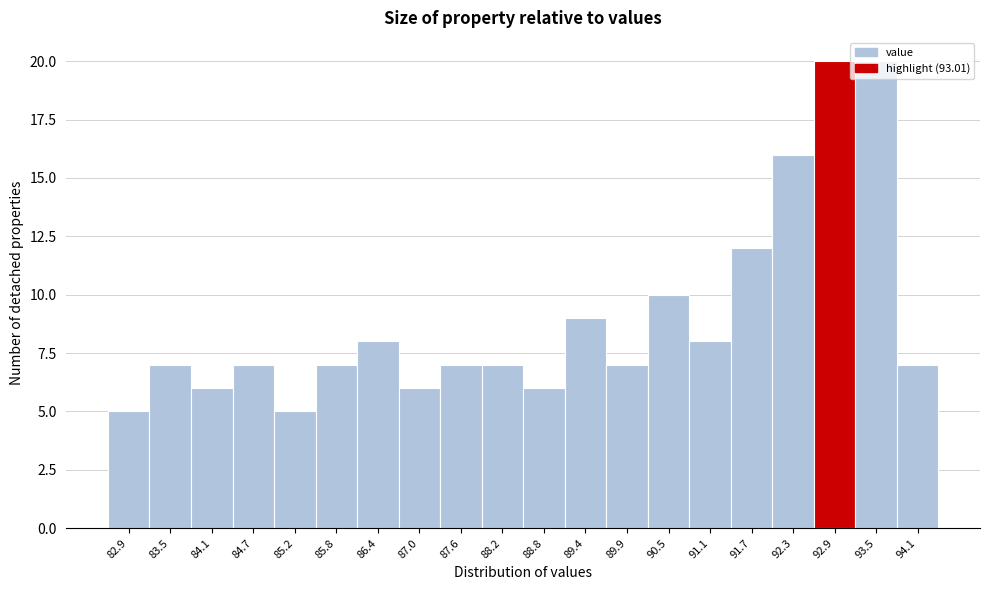

What is the height of the bar covering 84.4 to 85.0 on the x-axis? Neither the bar edges nor the heights are printed on the chart, so give them approximately, as read against the axes.

7